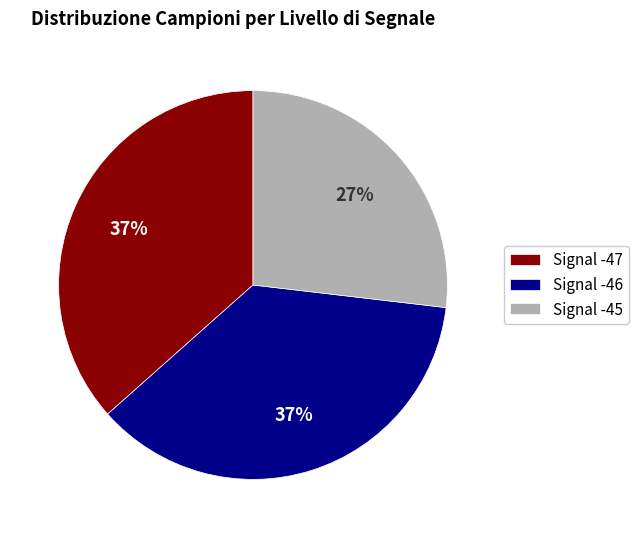

How many slices are in this pie chart?

3